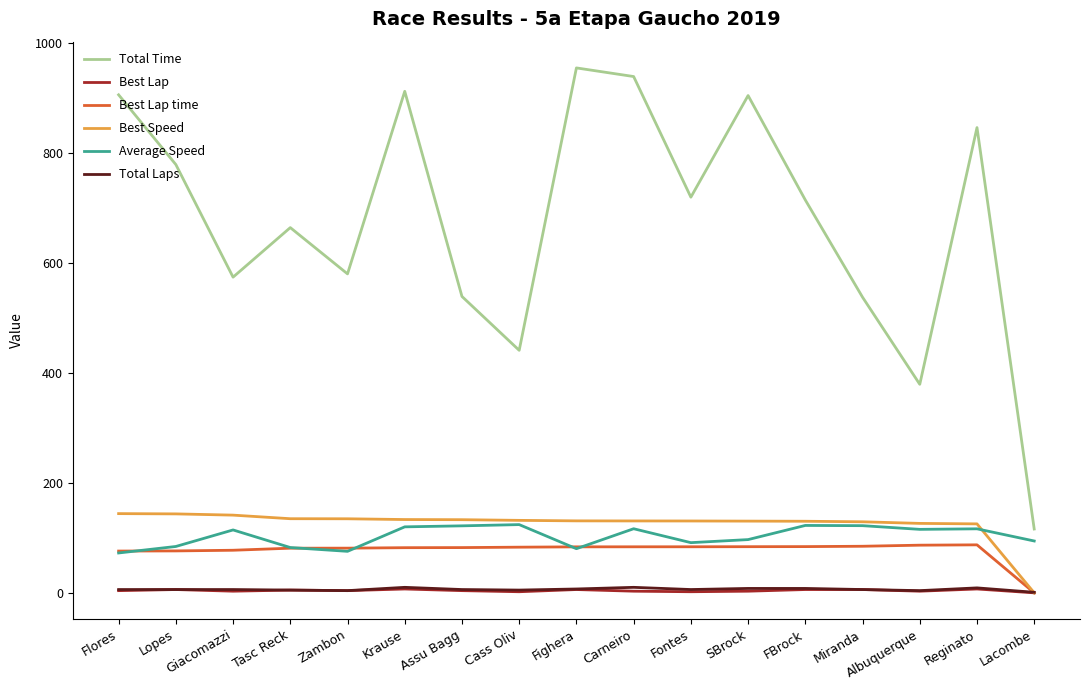

What is the greatest value displayed?

954.4